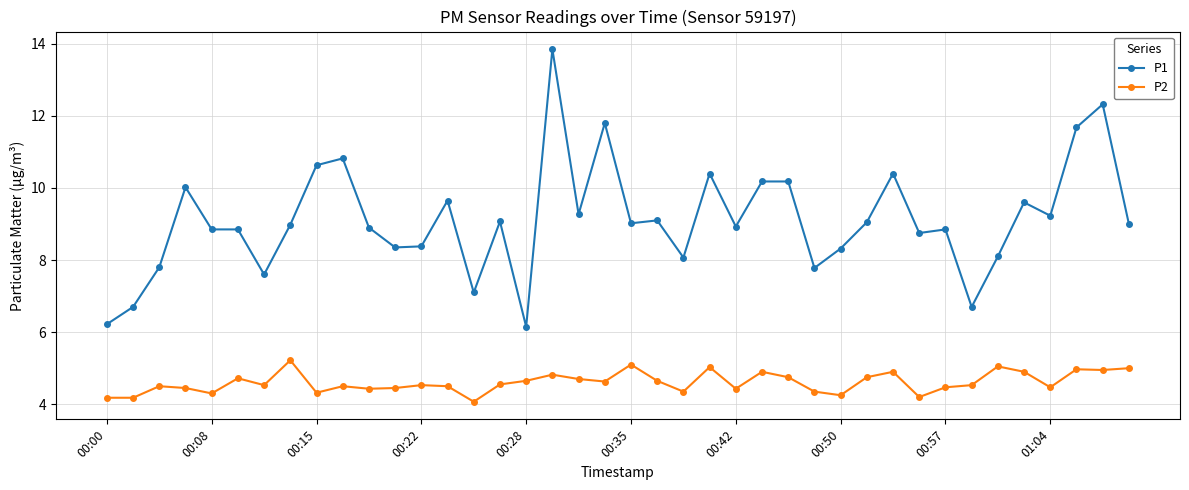

What is the minimum value for P1?

6.2